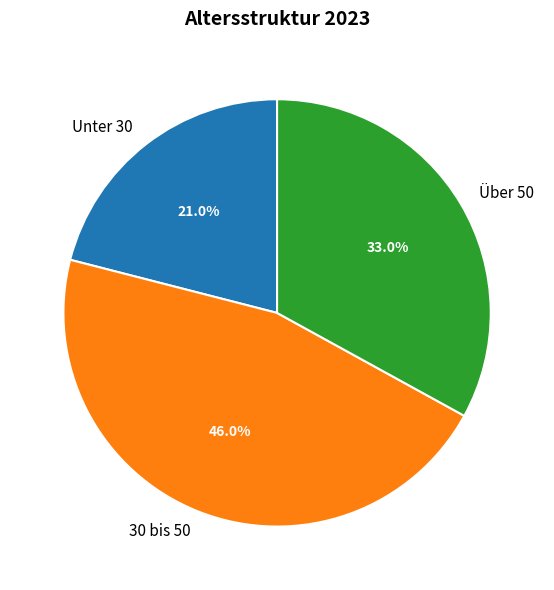

To the nearest percent, what percentage of the pie is Unter 30?

21%